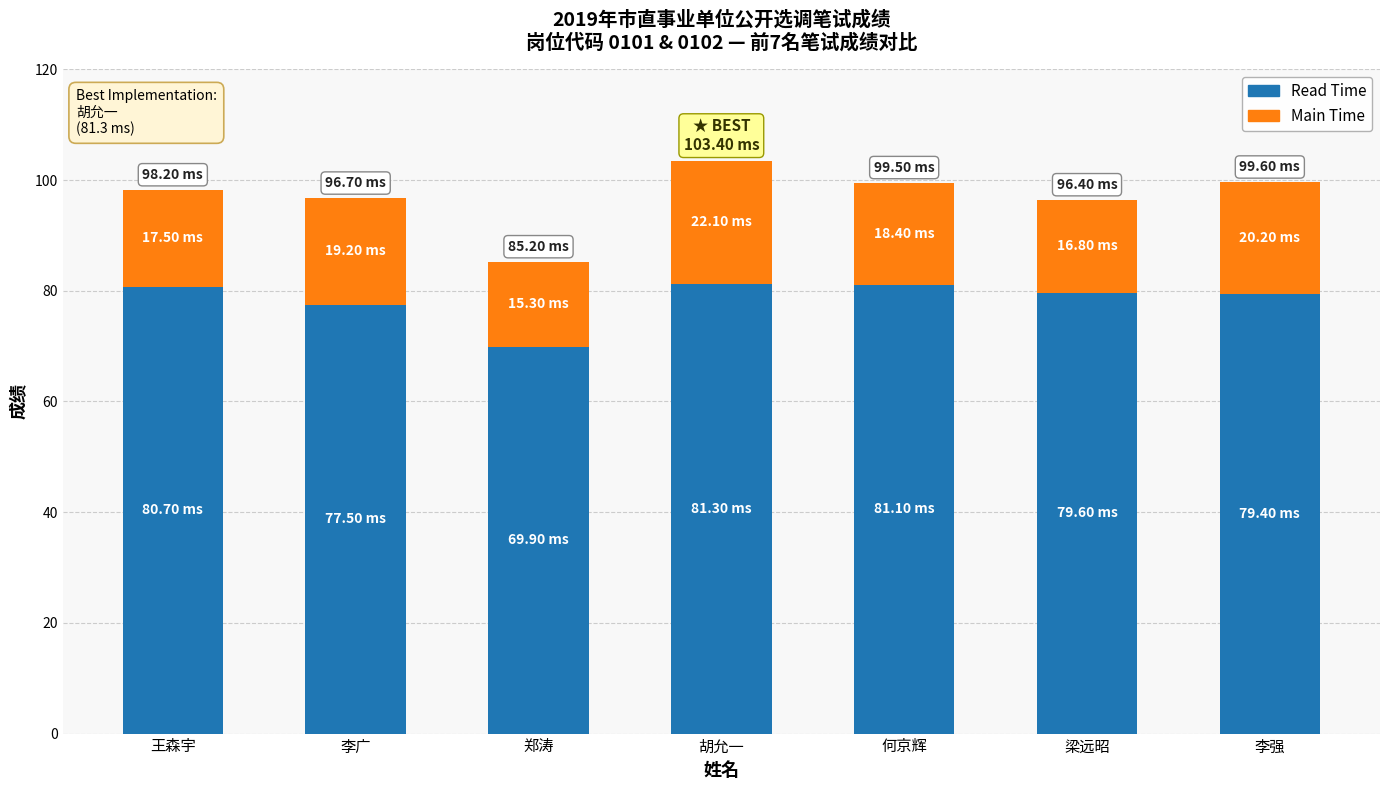

How many categories are shown in the chart?

7